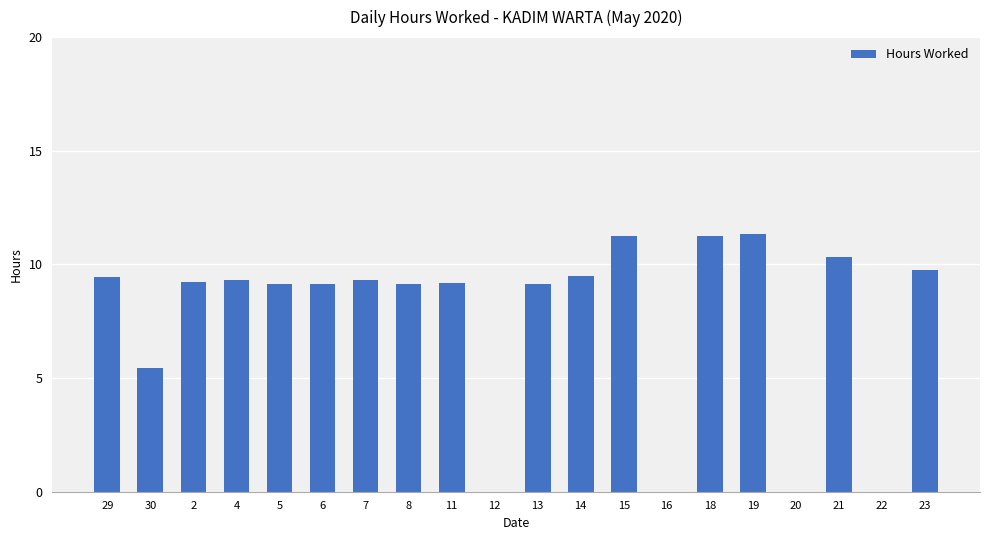

What is the change in value from 12 to 14?

+9.5